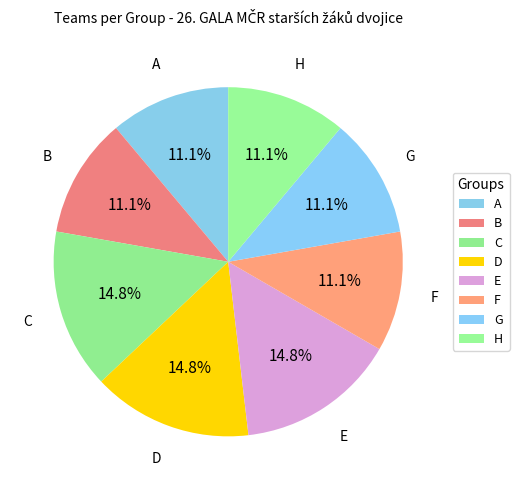

What is the largest slice in the pie chart?

C